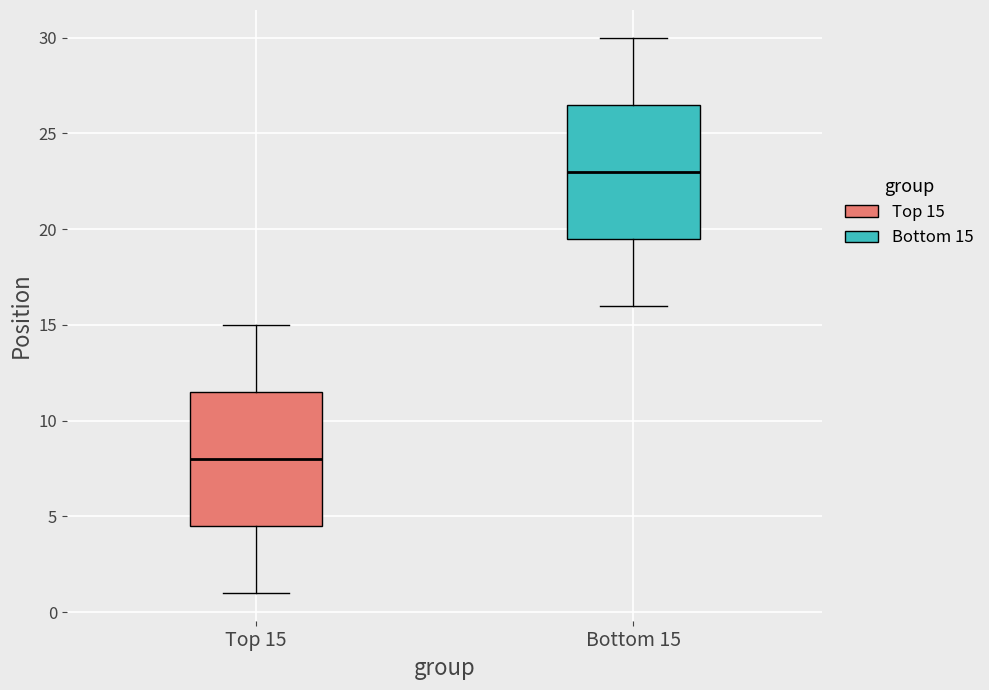

Which box's median line is the highest?

Bottom 15